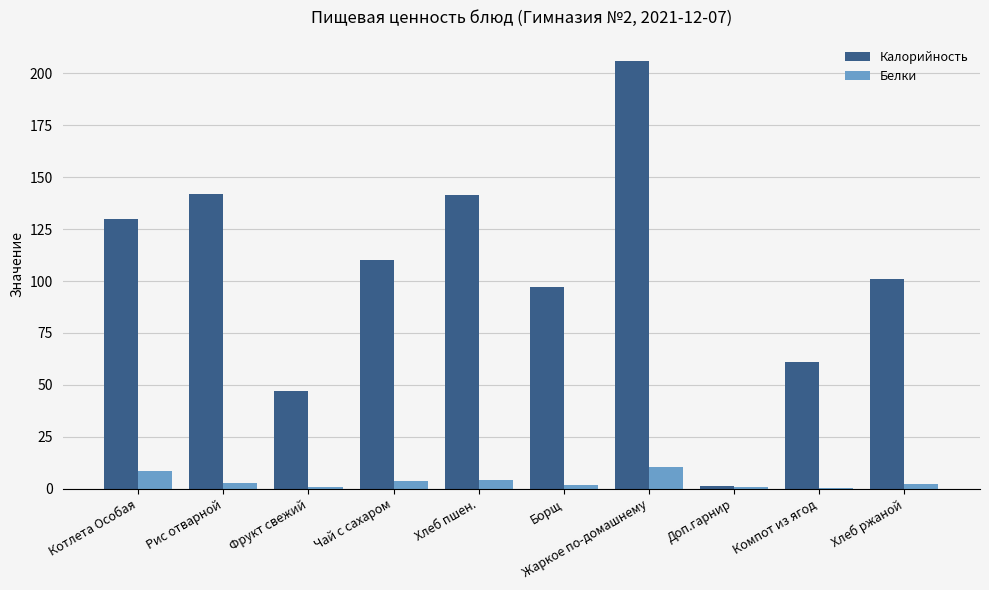

What is the approximate value of Белки at Котлета Особая?

8.4